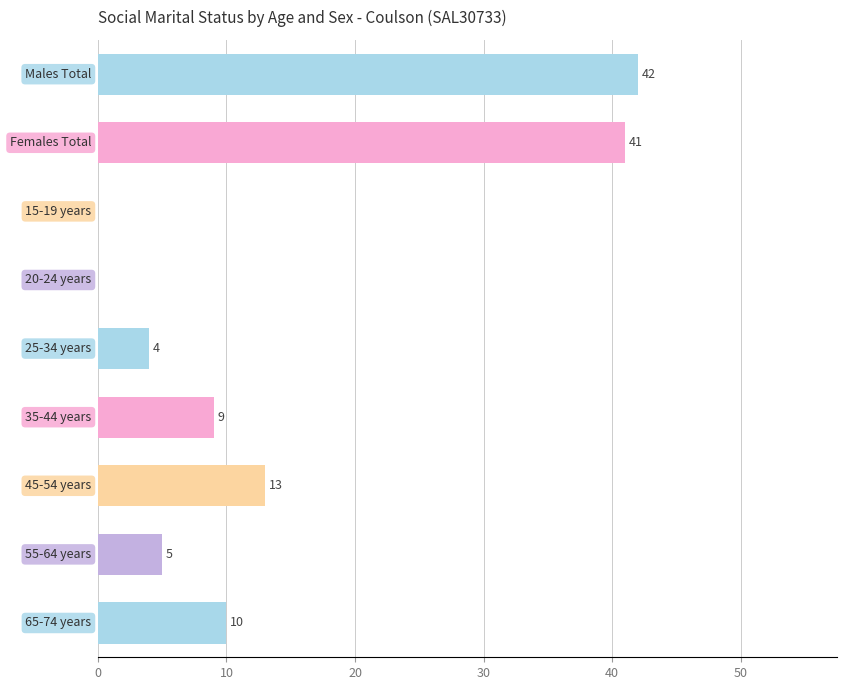

How many values are above zero?

7